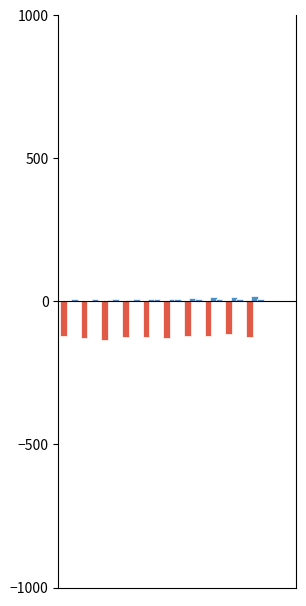

How many series are shown in this chart?

2